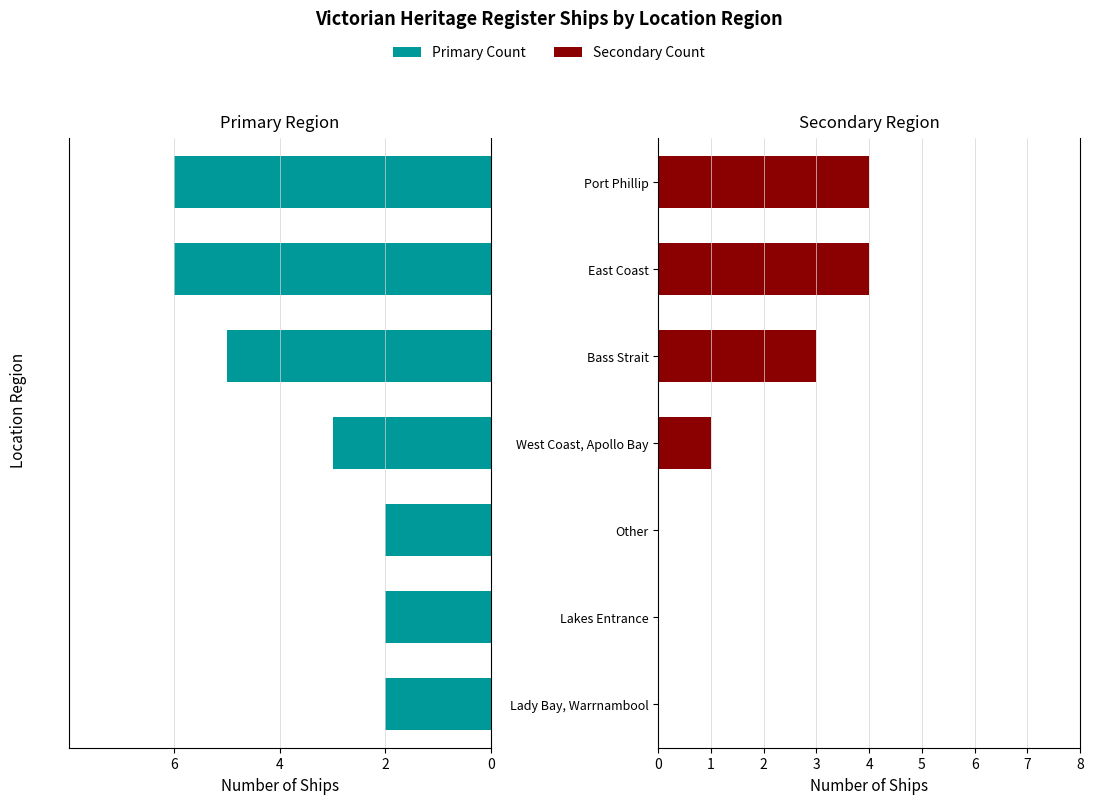

Count the number of data series in this chart.

2